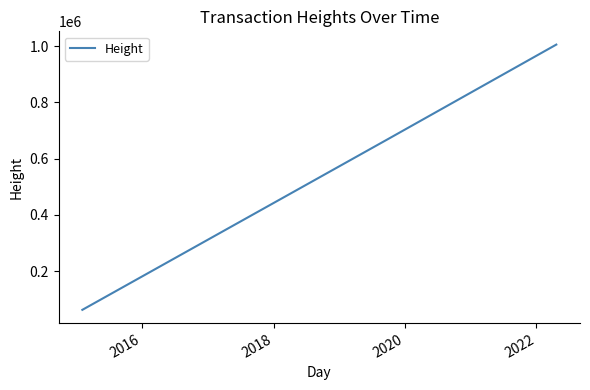

What is the maximum value shown in the chart?

1005560